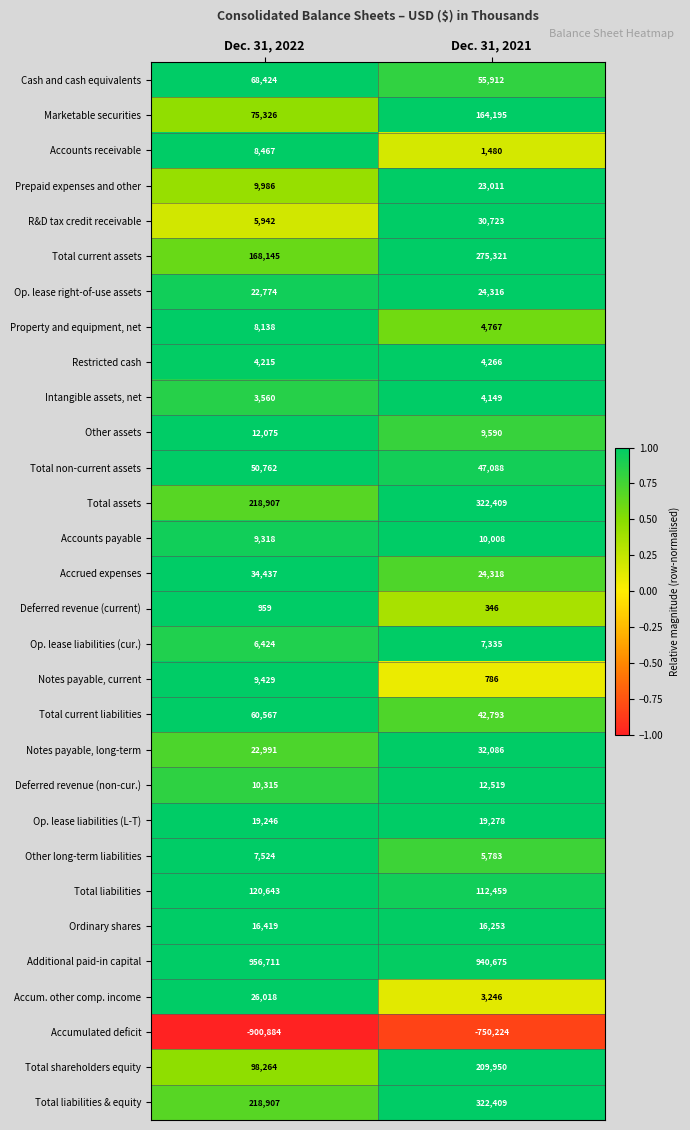

Which category has the highest value across all series?

Dec. 31, 2022